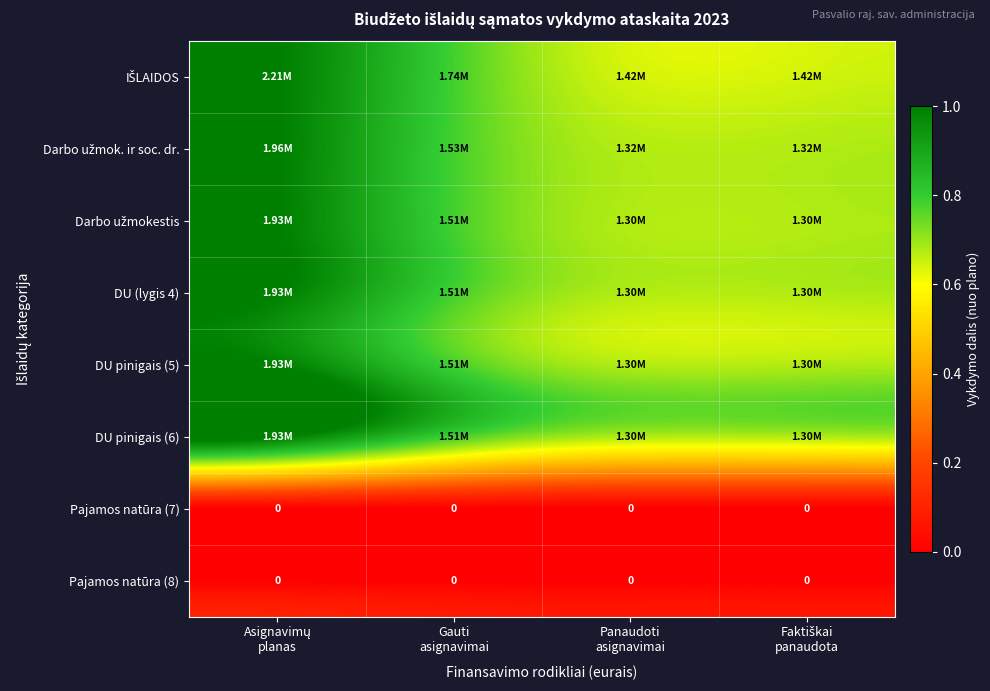

Is the value of DU pinigais (6) at Faktiškai panaudota greater than the value of Darbo užmok. ir soc. dr. at Panaudoti asignavimai?

No